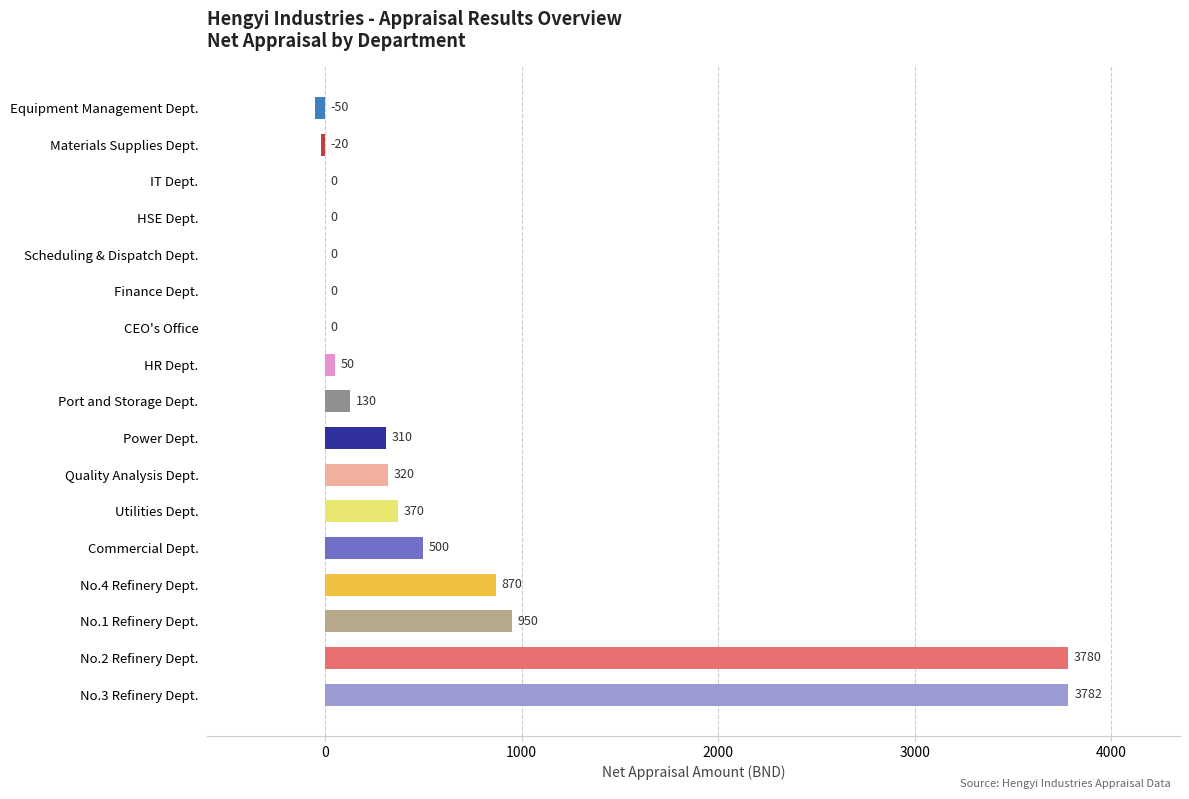

Reading bottom to top, transcribe all the data shown in this chart.

No.3 Refinery Dept.=3782	No.2 Refinery Dept.=3780	No.1 Refinery Dept.=950	No.4 Refinery Dept.=870	Commercial Dept.=500	Utilities Dept.=370	Quality Analysis Dept.=320	Power Dept.=310	Port and Storage Dept.=130	HR Dept.=50	CEO's Office=0	Finance Dept.=0	Scheduling & Dispatch Dept.=0	HSE Dept.=0	IT Dept.=0	Materials Supplies Dept.=-20	Equipment Management Dept.=-50